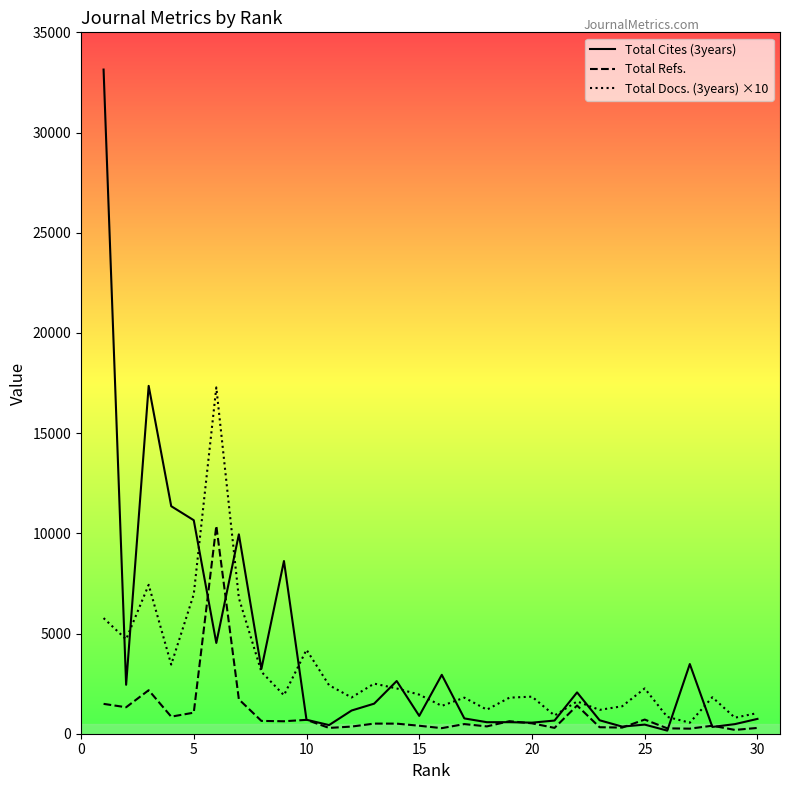

At how many categories does at least one series exceed 24244?

1